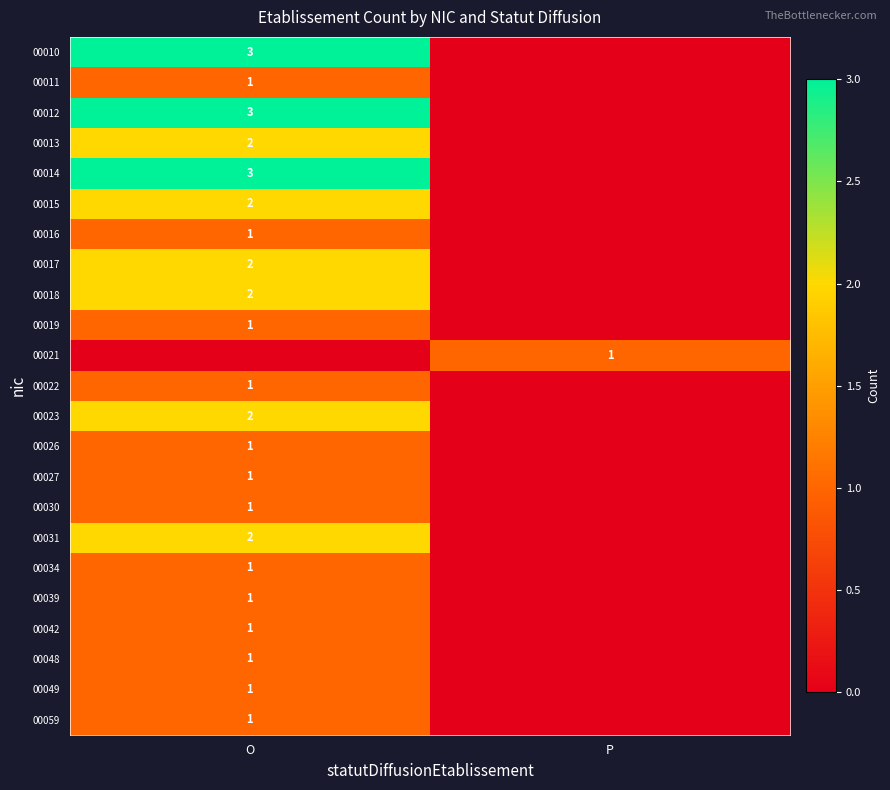

At how many categories does at least one series exceed 0?

2